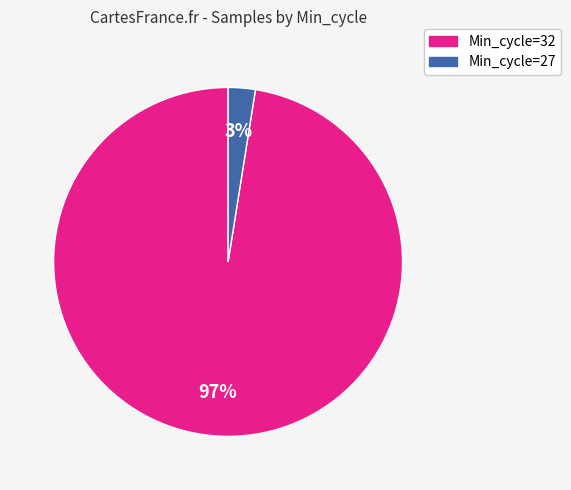

To the nearest percent, what is the average slice percentage?

50%